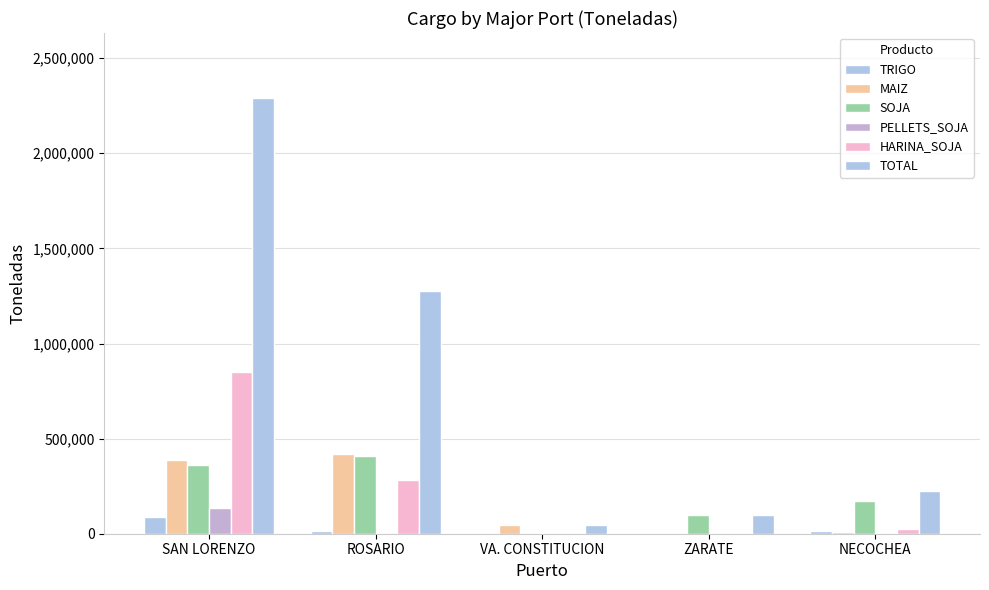

How many series are shown in this chart?

6